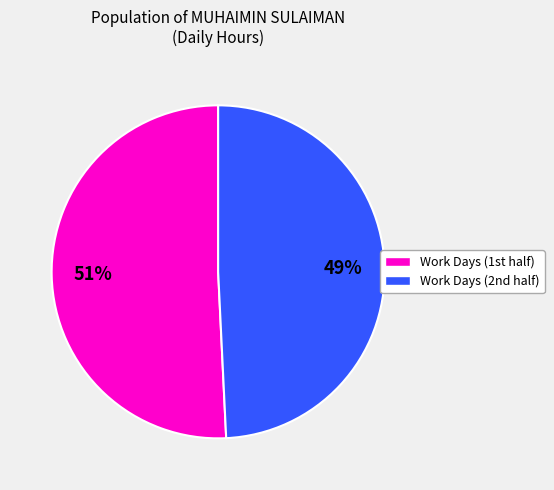

Is there a majority slice in this chart?

Yes